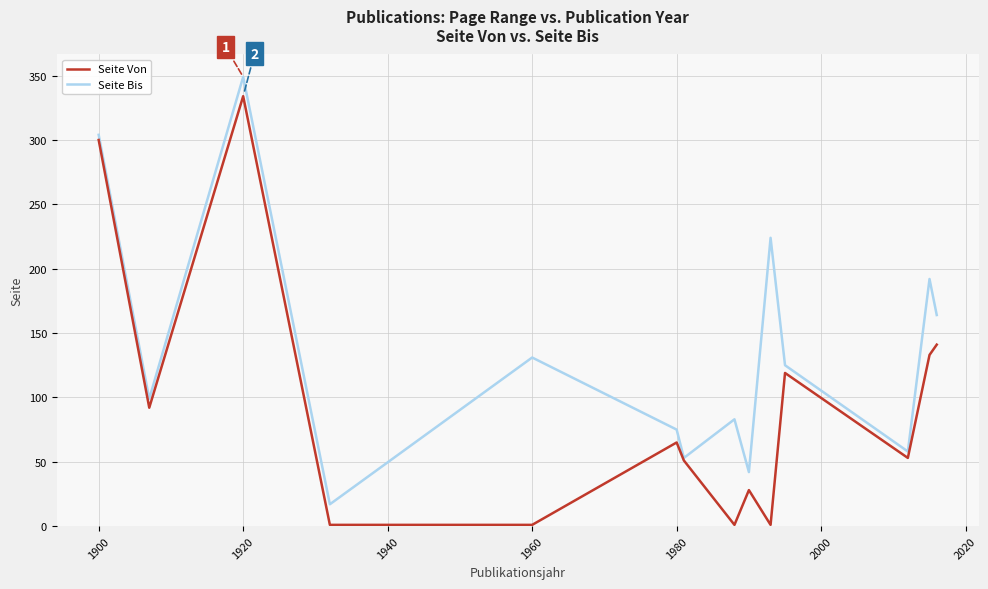

What is the maximum value shown in the chart?

349